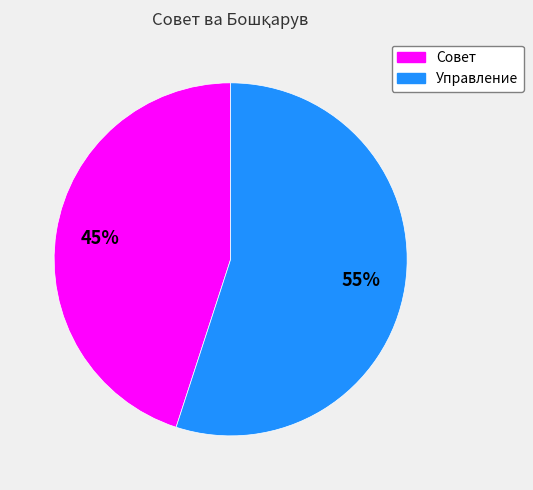

The Управление slice represents 55% of the pie. True or false?

True